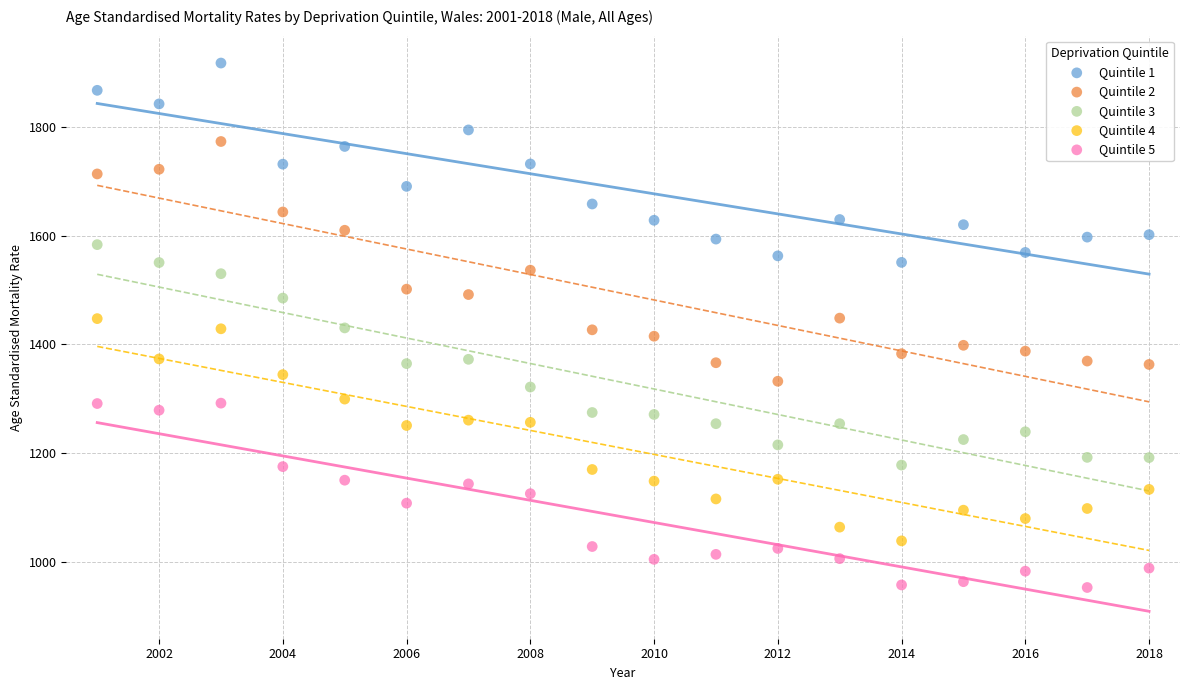

What is the X range (max minus min) for the scatter plot?

17.0